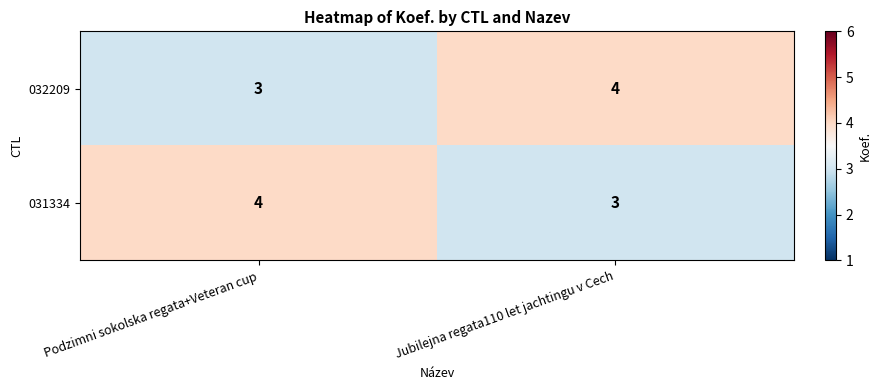

Rank the series at Jubilejna regata110 let jachtingu v Cech from highest to lowest value.

032209, 031334